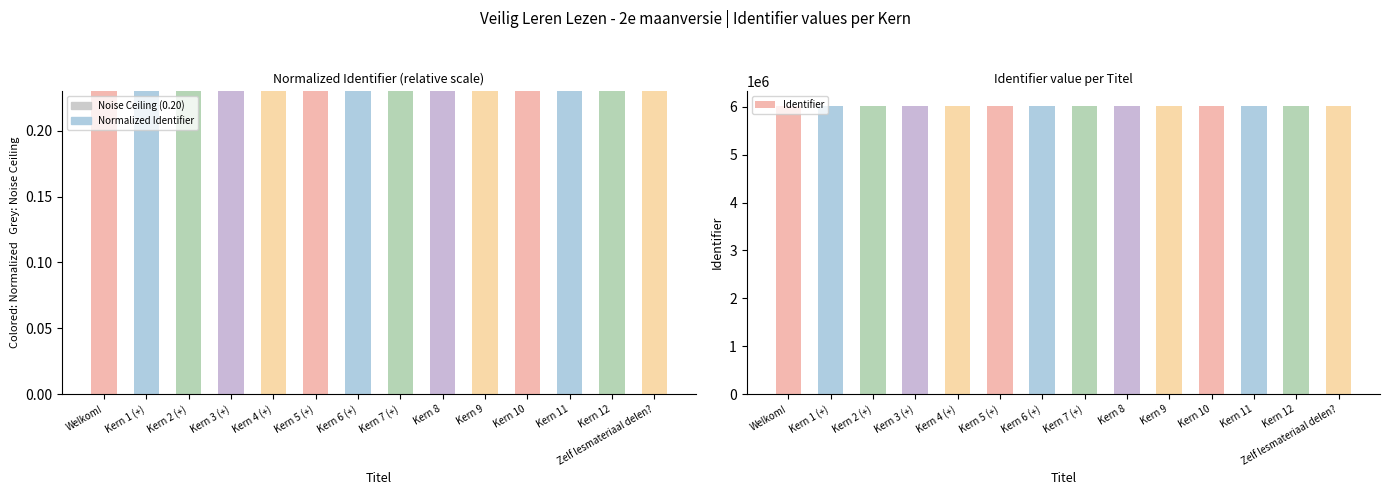

True or false: Normalized Identifier has a value of 1.5 at Kern 4 (+).

False